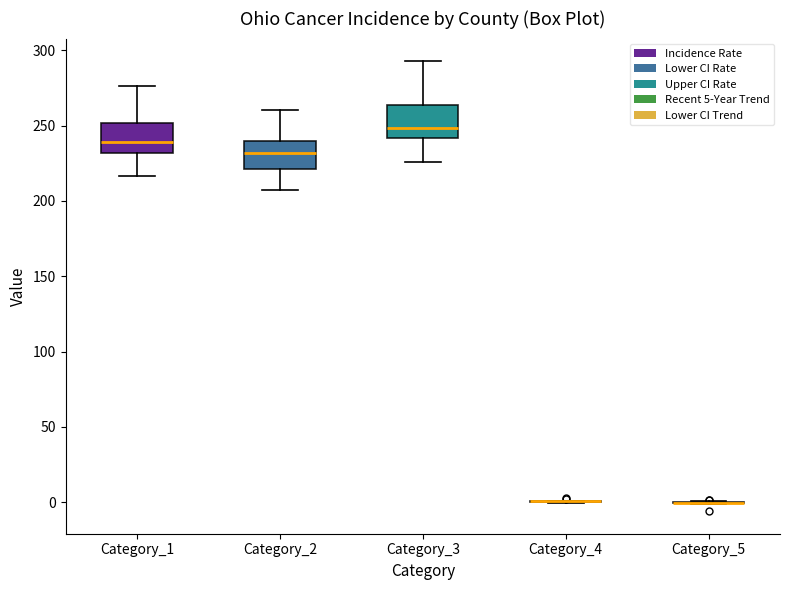

Reading left to right, read every box against the y-axis: the position of its median line, the range the box covers, and the ends of its whiskers. The values are not printed on the chart, so give them approximately, as read against the axis.

Category_1: median 240, box 230 to 250, whiskers 215 to 275
Category_2: median 230, box 220 to 240, whiskers 205 to 260
Category_3: median 250, box 240 to 265, whiskers 225 to 295
Category_4: box collapsed to a line at 0, whiskers 0 to 0
Category_5: box collapsed to a line at 0, whiskers 0 to 0